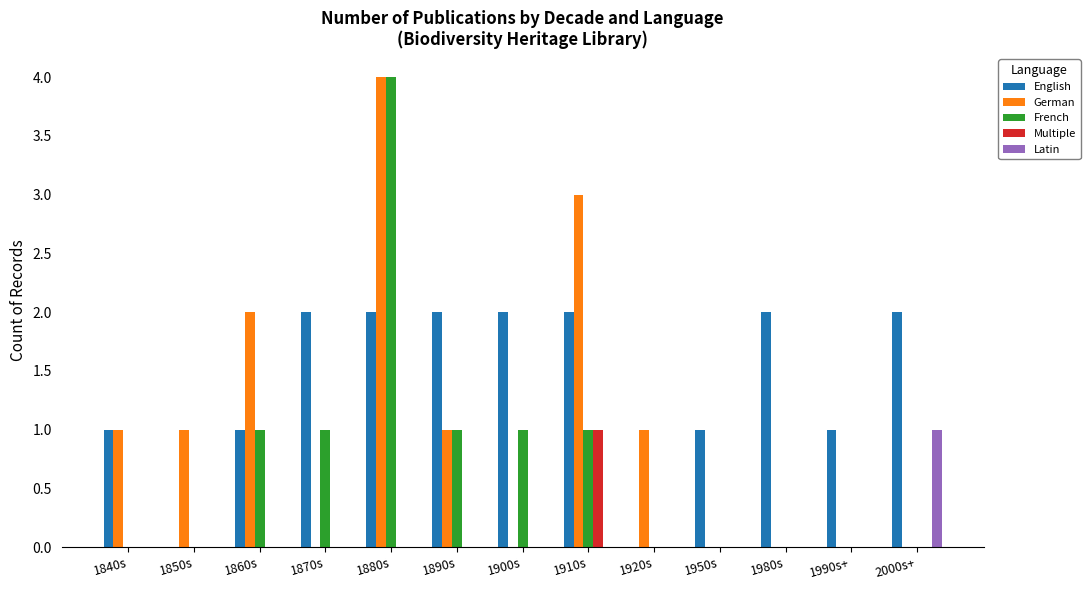

Is it true that German equals 4 at 1880s?

True